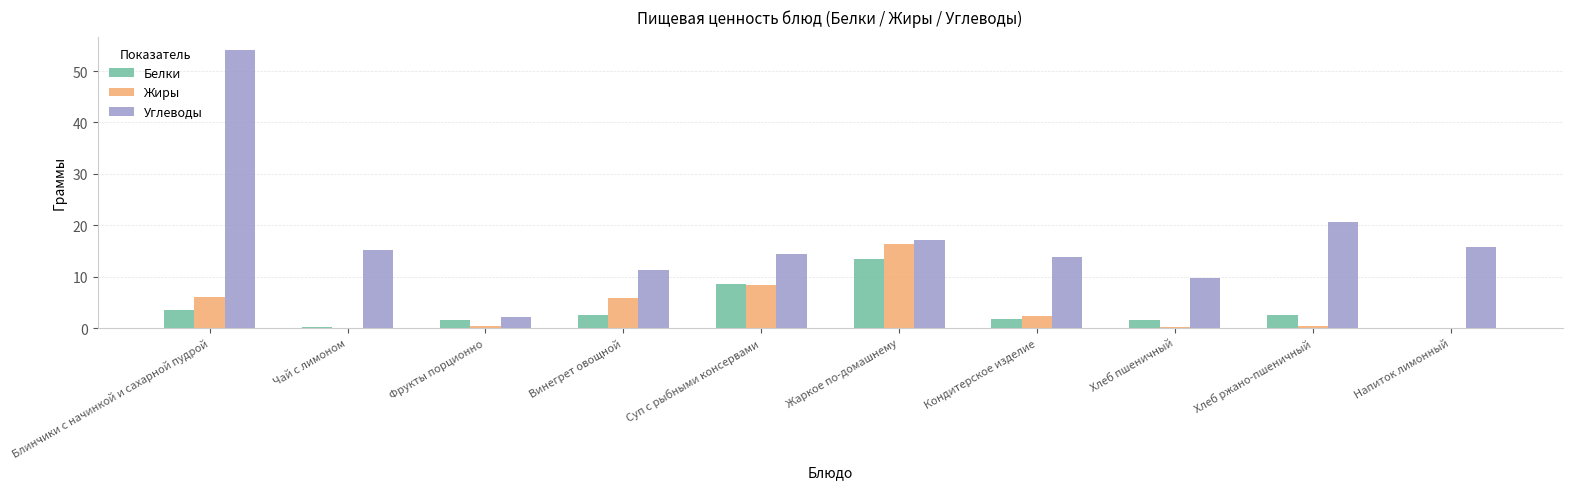

Which series changed the most between Блинчики с начинкой и сахарной пудрой and Напиток лимонный?

Углеводы